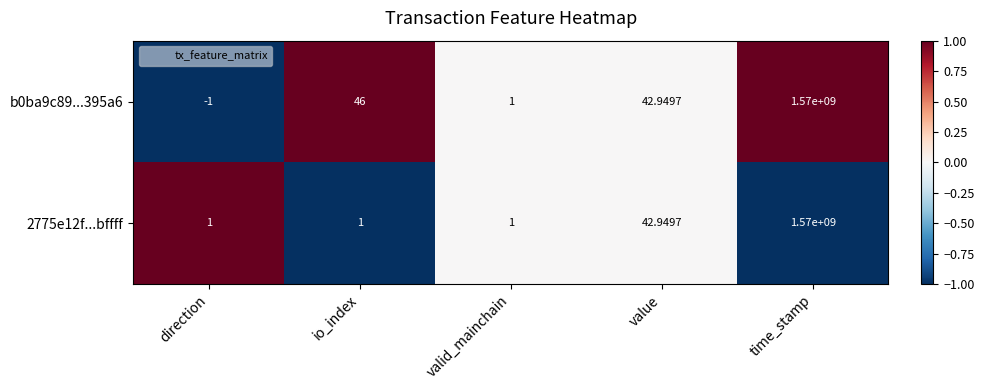

At which category is the sum across all series the highest?

time_stamp